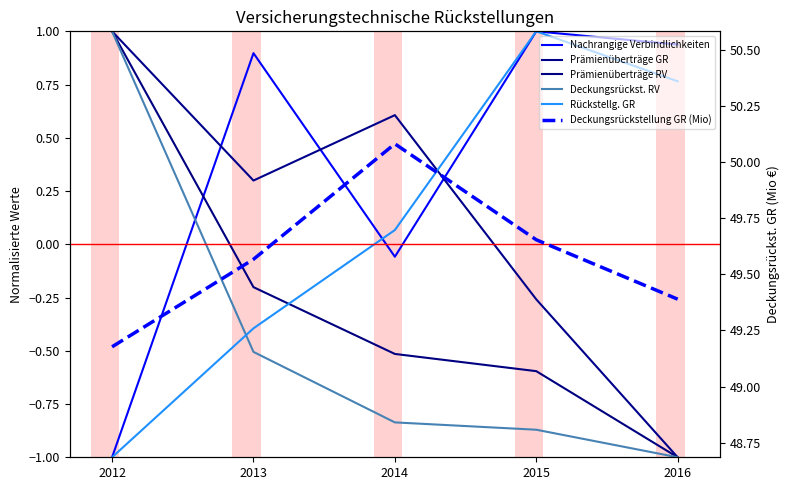

True or false: Rückstellg. GR has a value of 1.0 at 2015.

True